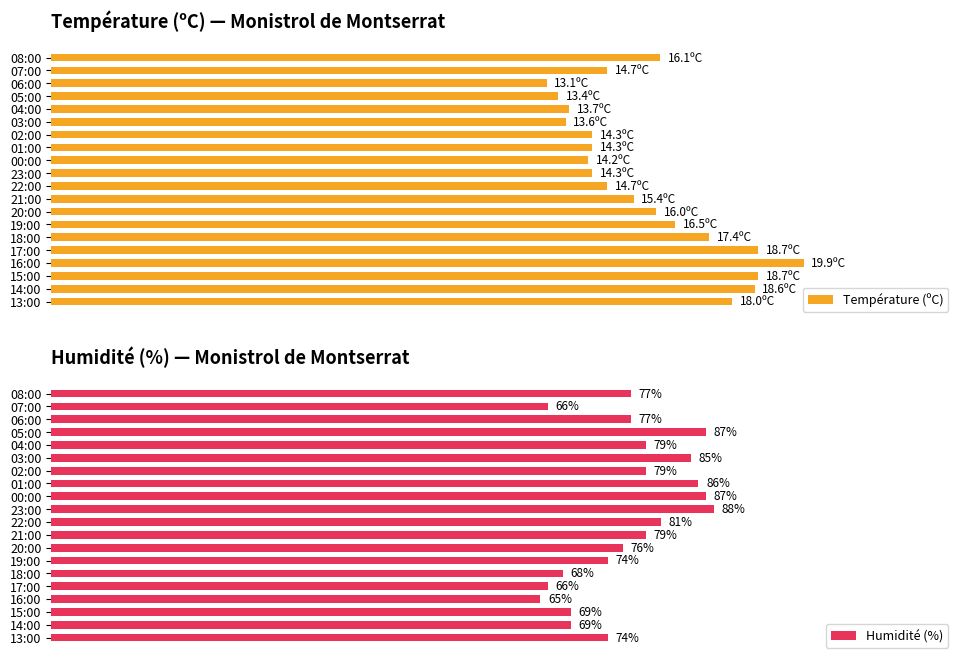

Rank the series by their maximum value, from lowest to highest.

Humidité (%), Température (ºC)